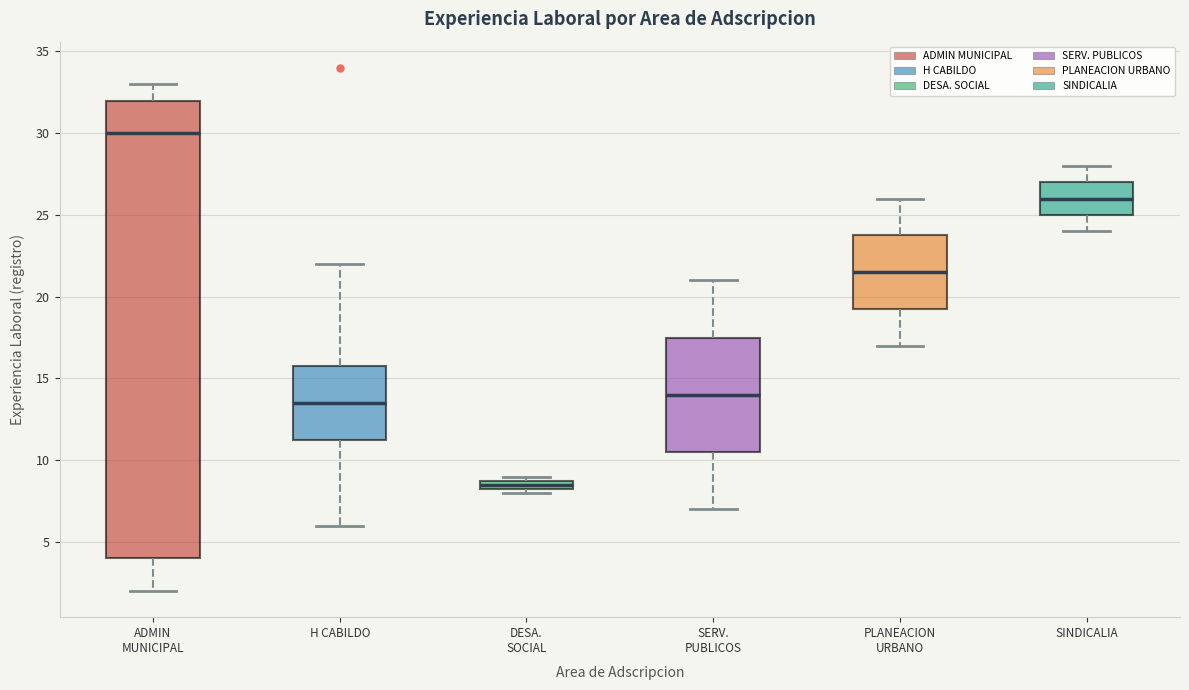

Which box's median line is the highest?

ADMIN MUNICIPAL